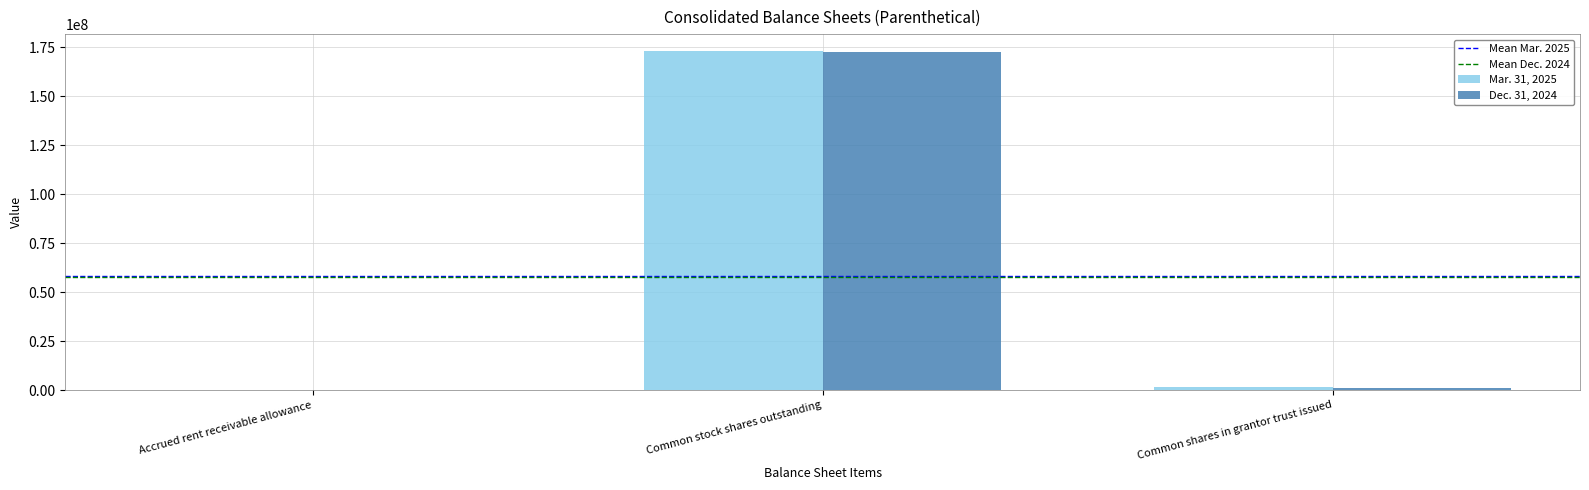

Are the bars grouped side by side (vs. stacked)?

Yes